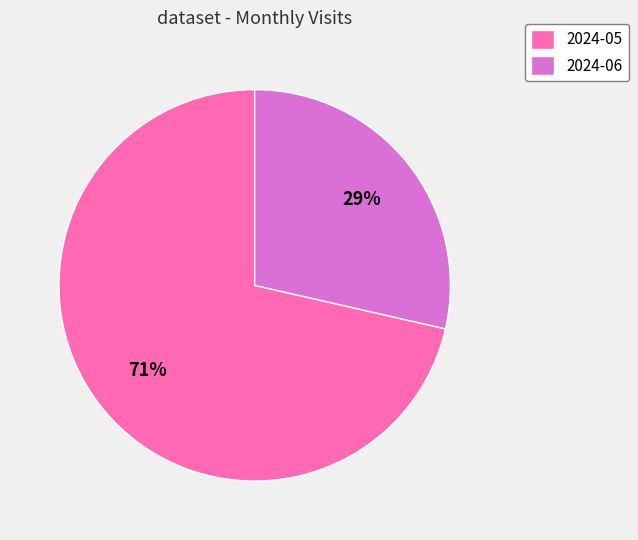

The 2024-06 slice represents 42% of the pie. True or false?

False